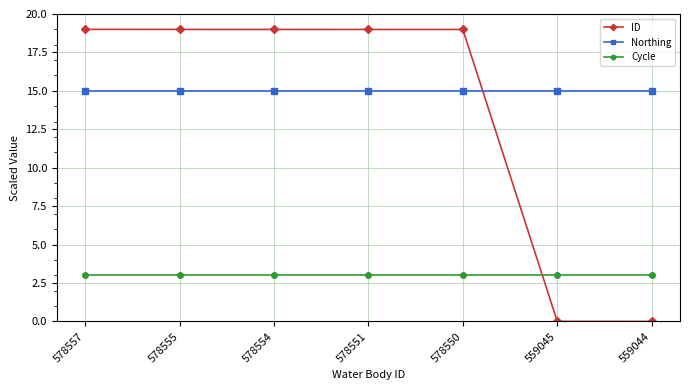

Which series has the largest range (max minus min)?

ID